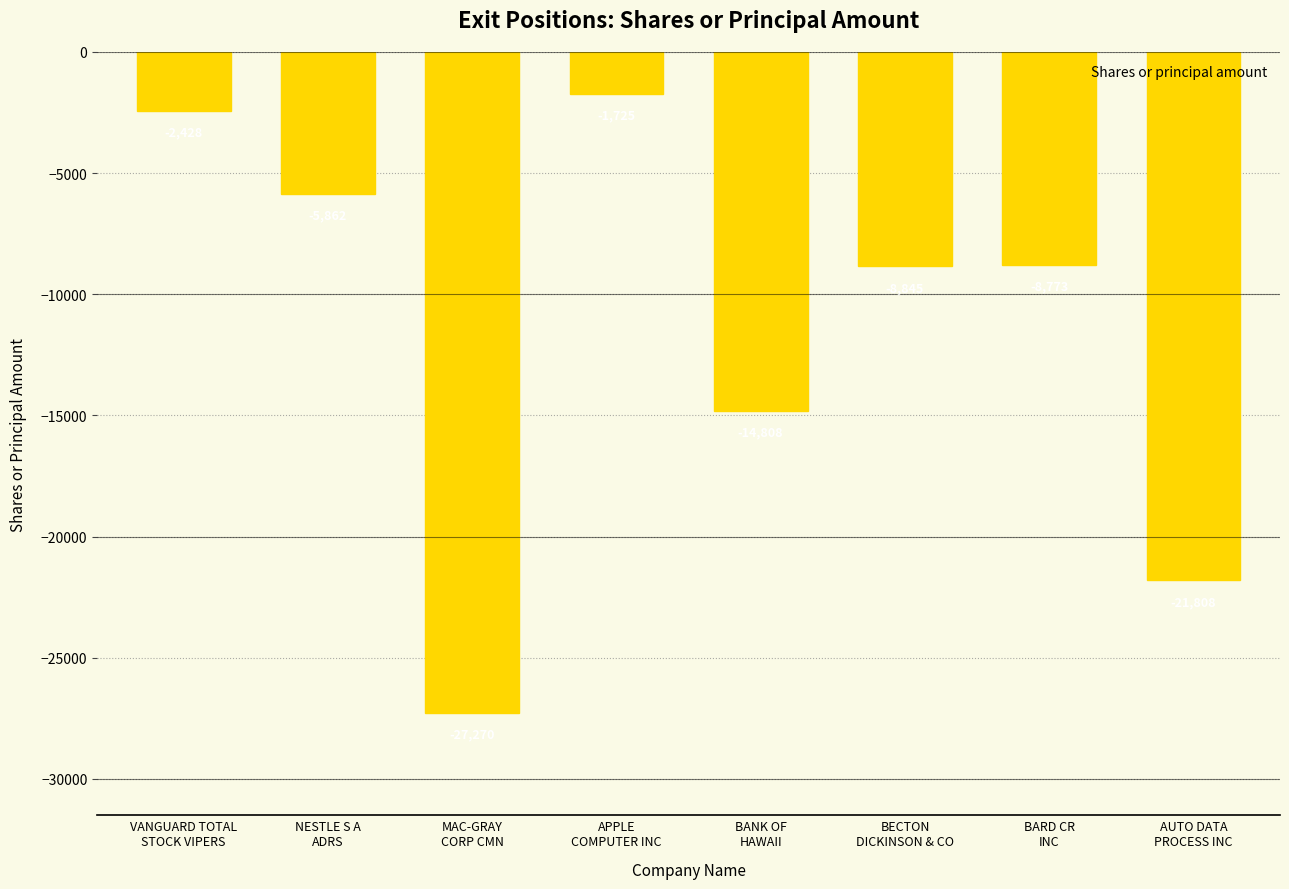

What is the greatest value displayed?

-1725